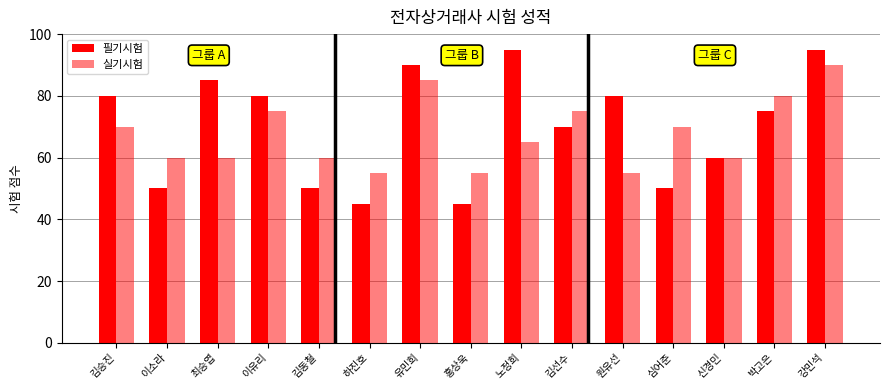

Does the chart contain any negative values?

No